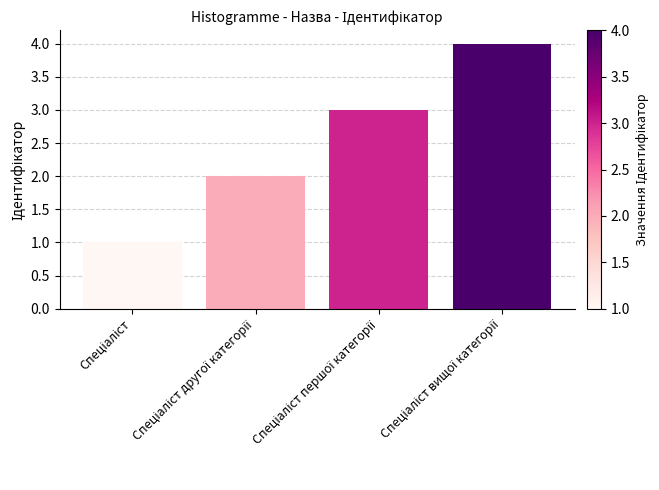

Reading left to right, transcribe all the data shown in this chart.

1	2	3	4